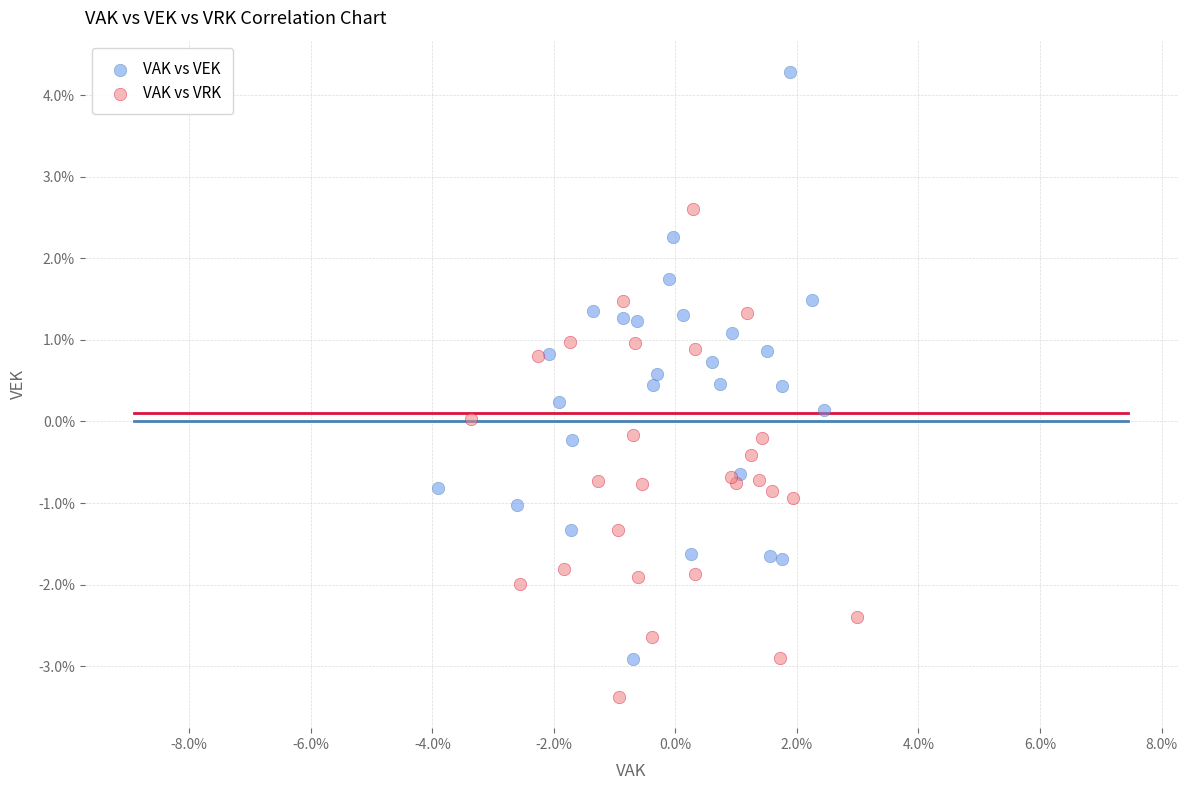

Which series has the widest spread of Y values?

VAK vs VEK